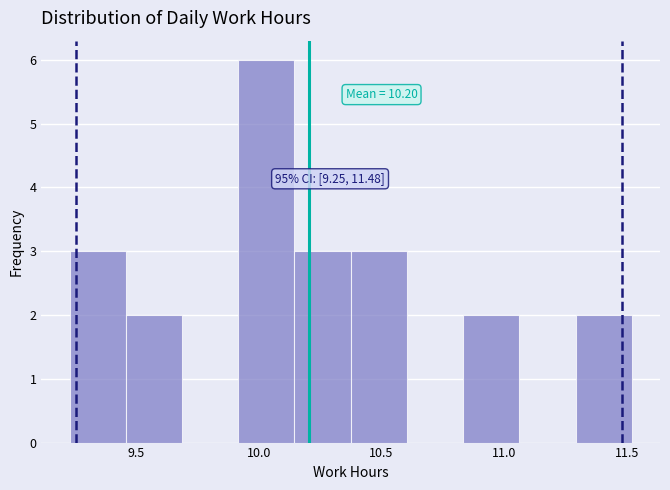

Over which range of the x-axis is the bar tallest?

9.90 to 10.15